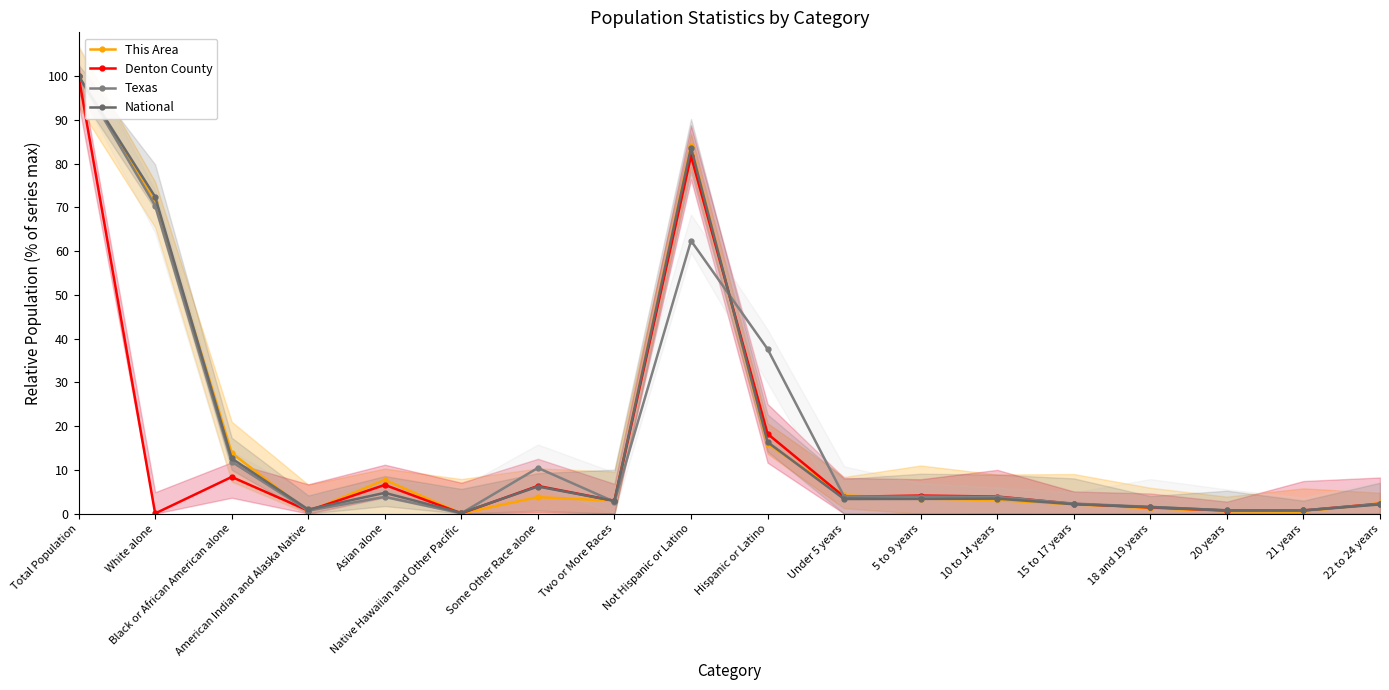

Reading left to right, transcribe all the data shown in this chart.

This Area: Total Population=100.0	White alone=71.2	Black or African American alone=13.9	American Indian and Alaska Native=0.5	Asian alone=7.7	Native Hawaiian and Other Pacific=0.1	Some Other Race alone=3.8	Two or More Races=2.9	Not Hispanic or Latino=84.0	Hispanic or Latino=16.0	Under 5 years=4.2	5 to 9 years=3.5	10 to 14 years=3.1	15 to 17 years=2.1	18 and 19 years=1.3	20 years=0.5	21 years=0.5	22 to 24 years=2.4
Denton County: Total Population=100.0	White alone=0.0	Black or African American alone=8.4	American Indian and Alaska Native=0.7	Asian alone=6.6	Native Hawaiian and Other Pacific=0.1	Some Other Race alone=6.3	Two or More Races=2.9	Not Hispanic or Latino=81.8	Hispanic or Latino=18.2	Under 5 years=3.8	5 to 9 years=4.1	10 to 14 years=3.9	15 to 17 years=2.2	18 and 19 years=1.4	20 years=0.7	21 years=0.7	22 to 24 years=2.3
Texas: Total Population=100.0	White alone=70.4	Black or African American alone=11.8	American Indian and Alaska Native=0.7	Asian alone=3.8	Native Hawaiian and Other Pacific=0.1	Some Other Race alone=10.5	Two or More Races=2.7	Not Hispanic or Latino=62.4	Hispanic or Latino=37.6	Under 5 years=3.9	5 to 9 years=3.9	10 to 14 years=3.8	15 to 17 years=2.3	18 and 19 years=1.5	20 years=0.8	21 years=0.7	22 to 24 years=2.2
National: Total Population=100.0	White alone=72.4	Black or African American alone=12.6	American Indian and Alaska Native=0.9	Asian alone=4.8	Native Hawaiian and Other Pacific=0.2	Some Other Race alone=6.2	Two or More Races=2.9	Not Hispanic or Latino=83.7	Hispanic or Latino=16.3	Under 5 years=3.3	5 to 9 years=3.4	10 to 14 years=3.4	15 to 17 years=2.2	18 and 19 years=1.5	20 years=0.7	21 years=0.7	22 to 24 years=2.1